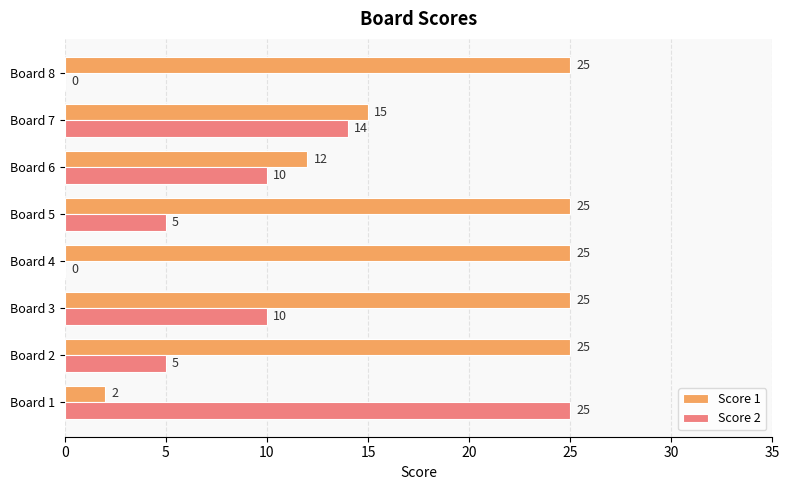

What is the sum of the Score 2 values at Board 7 and Board 2?

19